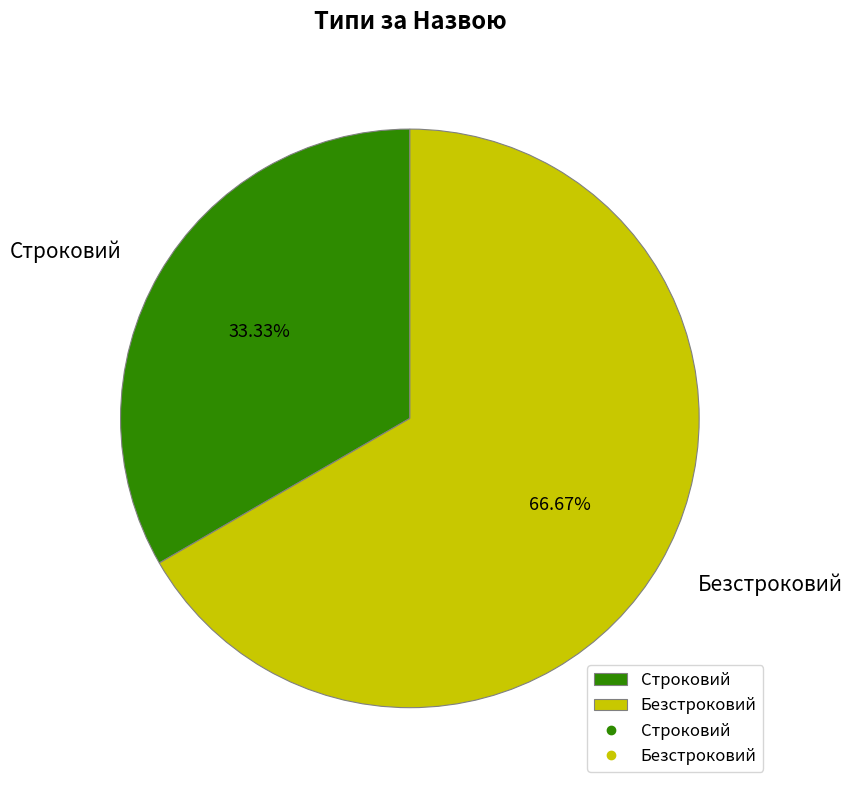

Count the number of slices in the pie.

2